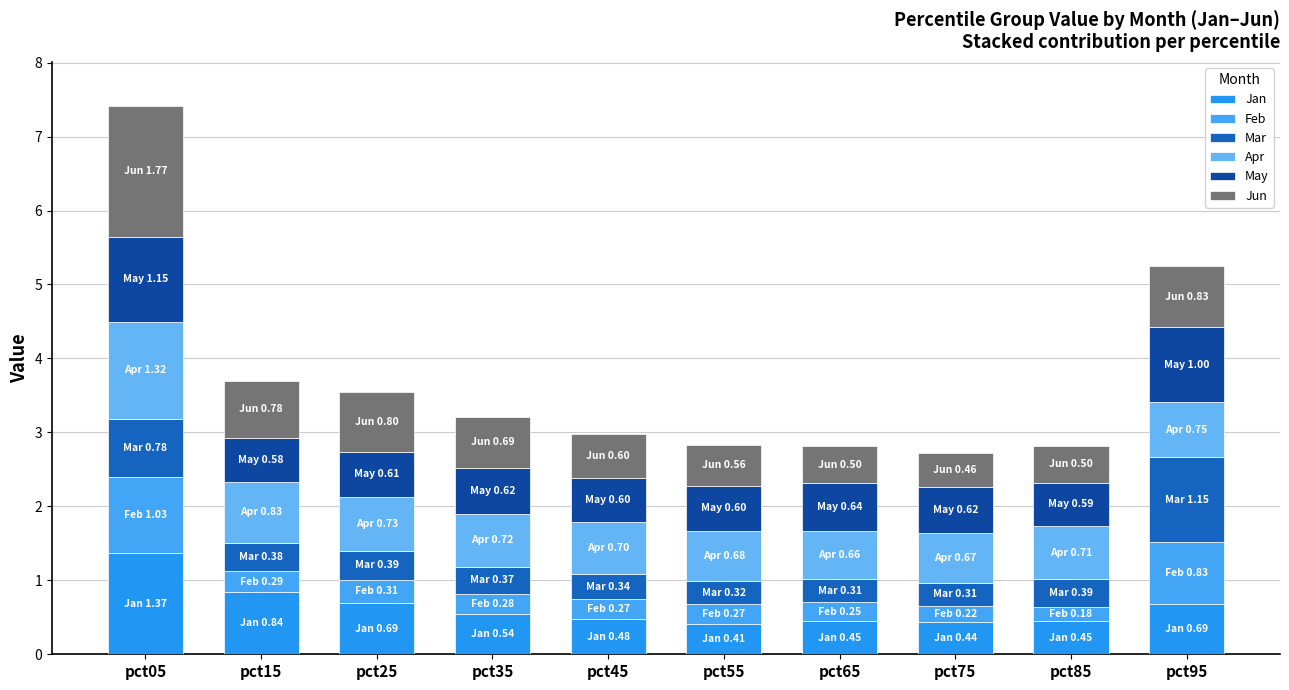

How many data points does each series have?

10